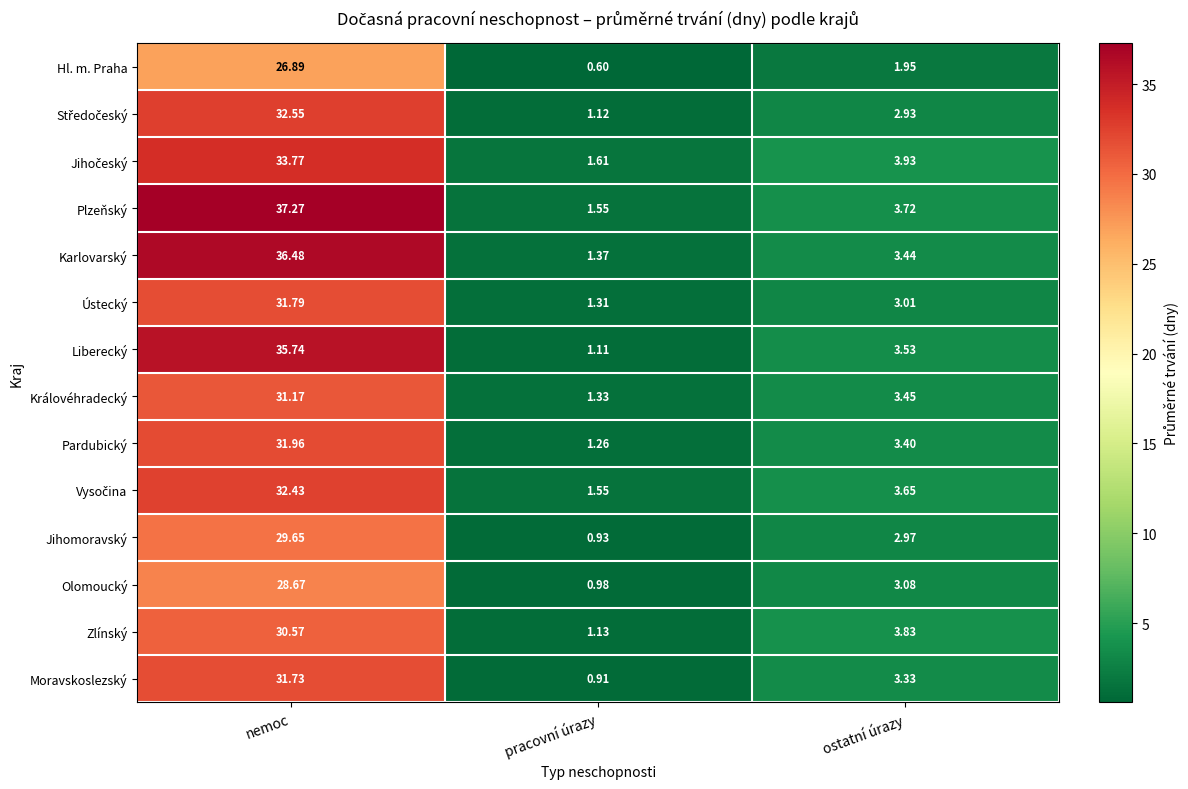

Where is Moravskoslezský nearest to the value 16?

ostatní úrazy